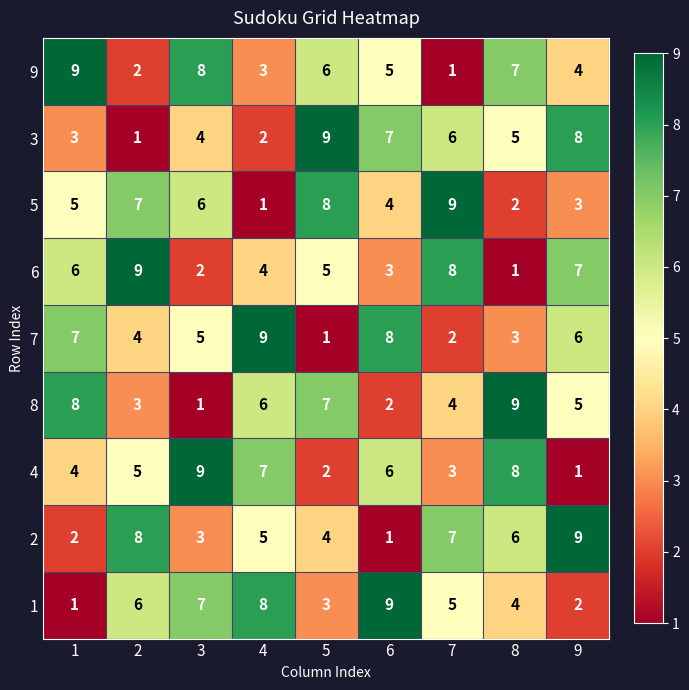

Which series changed the most between 4 and 7?

5